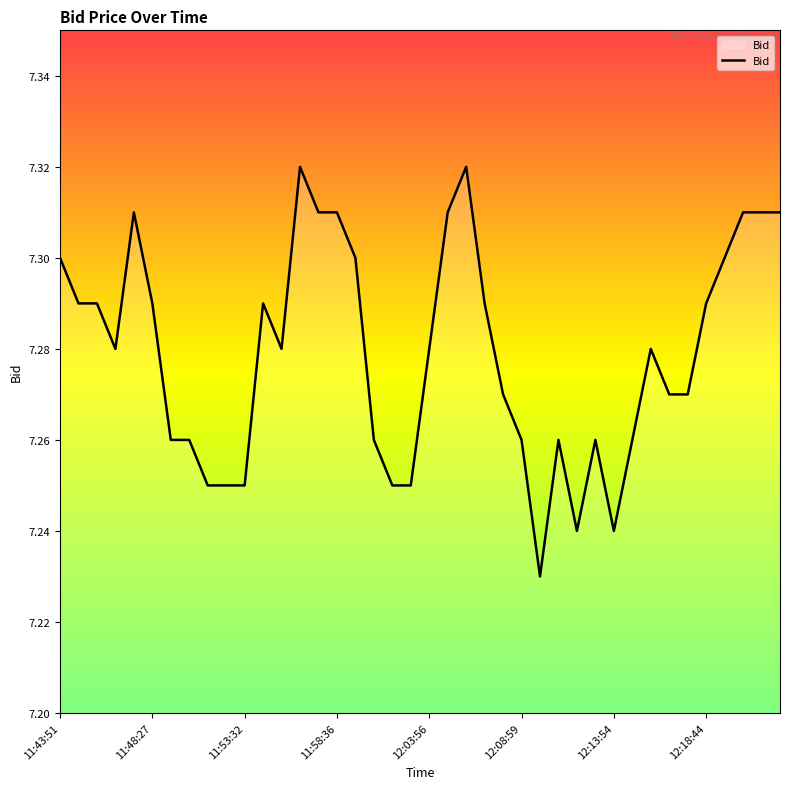

Count the number of categories in the chart.

40